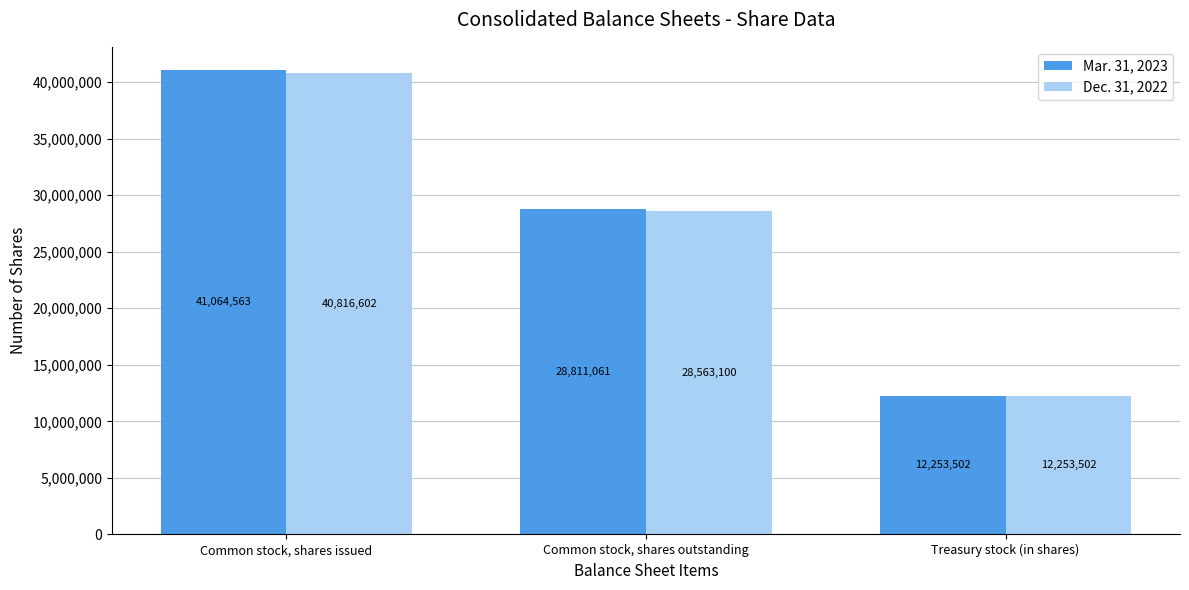

What is the label of the 1st bar from the right?

Treasury stock (in shares)